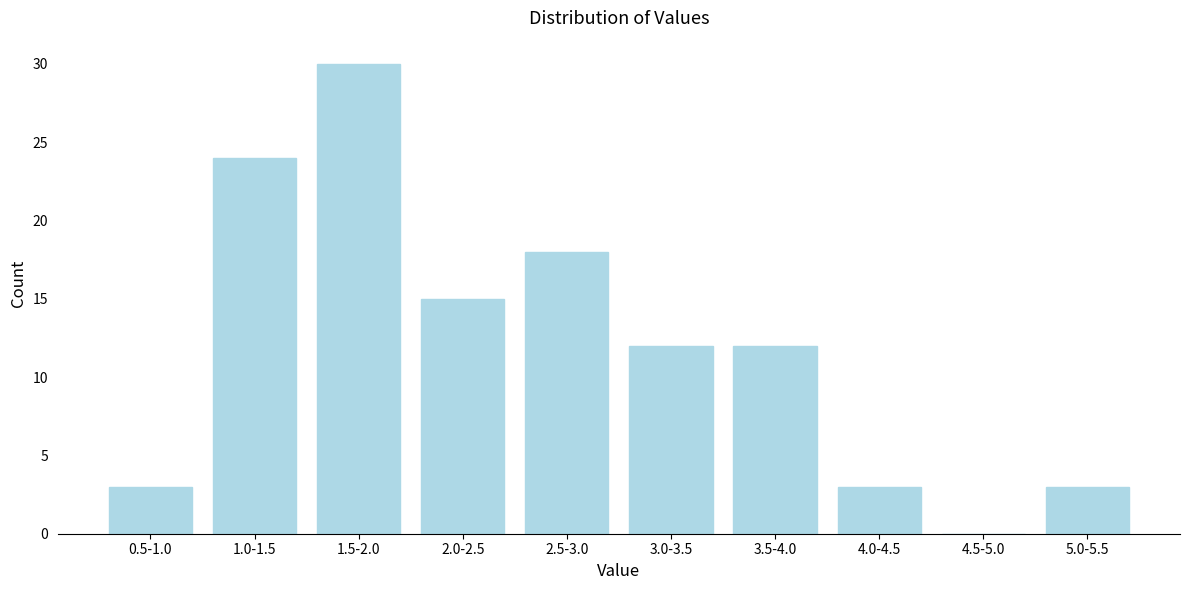

Reading left to right, transcribe all the data shown in this chart.

0.5-1.0=3	1.0-1.5=24	1.5-2.0=30	2.0-2.5=15	2.5-3.0=18	3.0-3.5=12	3.5-4.0=12	4.0-4.5=3	4.5-5.0=0	5.0-5.5=3